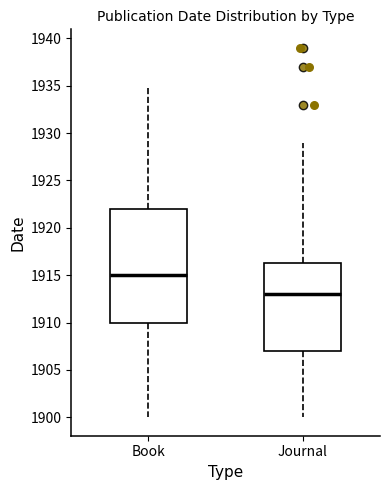

Reading left to right, read every box against the y-axis: the position of its median line, the range the box covers, and the ends of its whiskers. The values are not printed on the chart, so give them approximately, as read against the axis.

Book: median 1915.0, box 1910.0 to 1922.0, whiskers 1900.0 to 1935.0
Journal: median 1913.0, box 1907.0 to 1916.5, whiskers 1900.0 to 1929.0